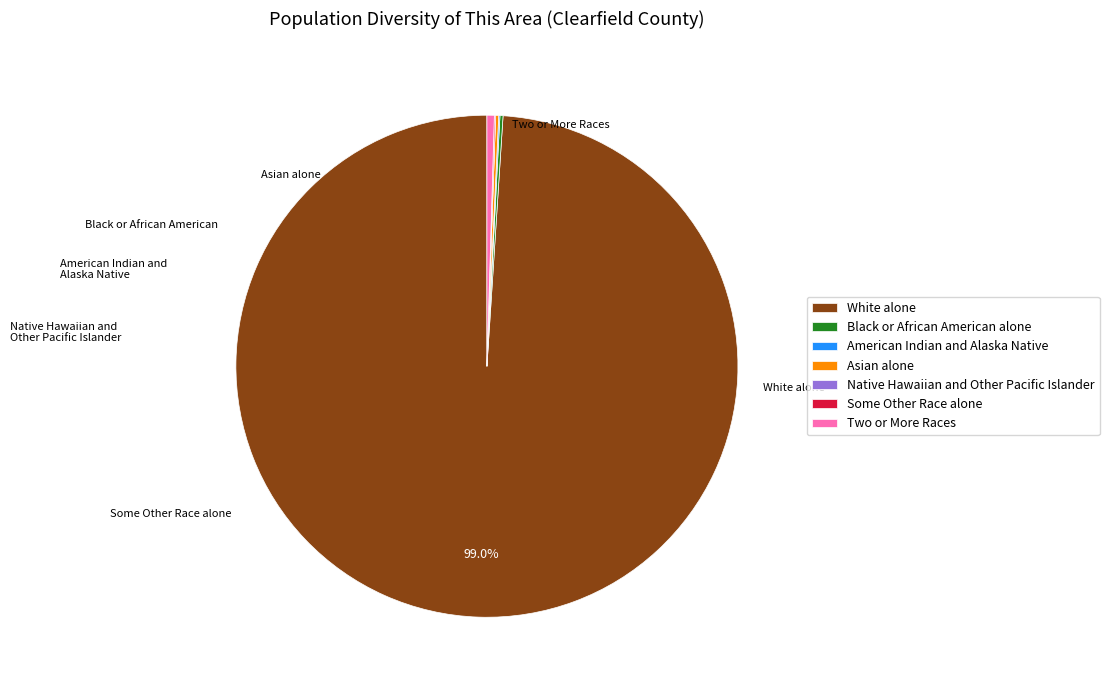

Is there any slice that represents more than half of the pie?

Yes